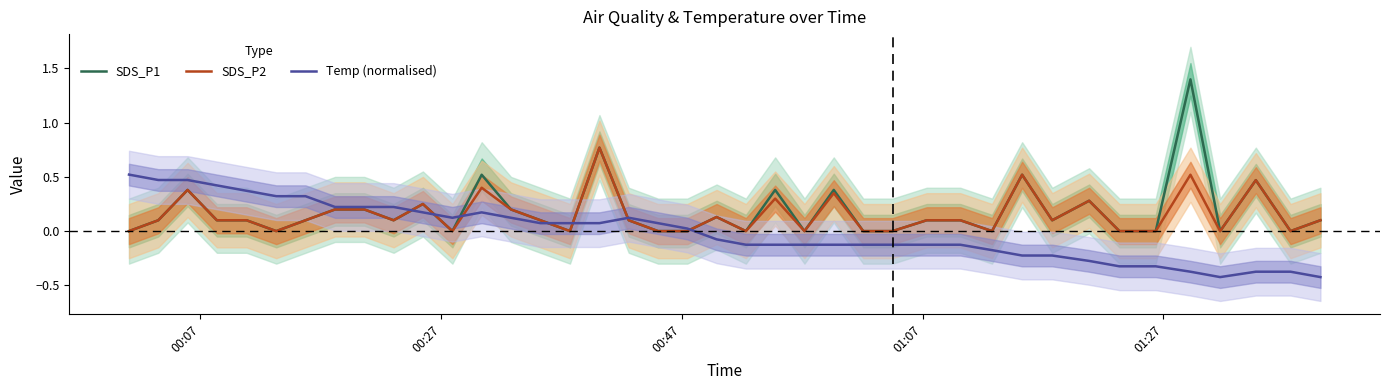

At how many categories does at least one series exceed 0?

31